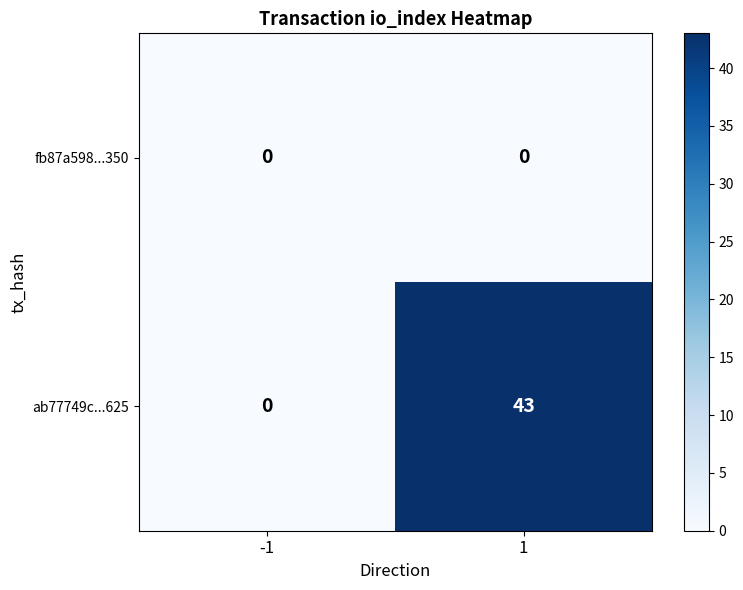

Rank the series by their average value, from lowest to highest.

fb87a598...350, ab77749c...625